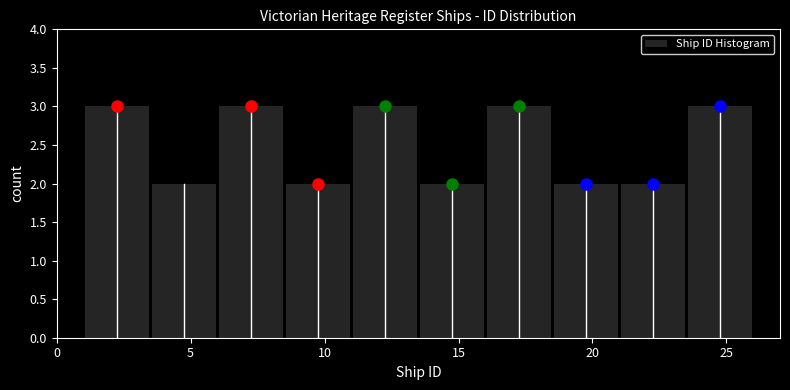

How tall is the bar that spans 11.0 to 13.5 on the x-axis? The values are not printed on the chart, so give them approximately, as read against the axis.

3